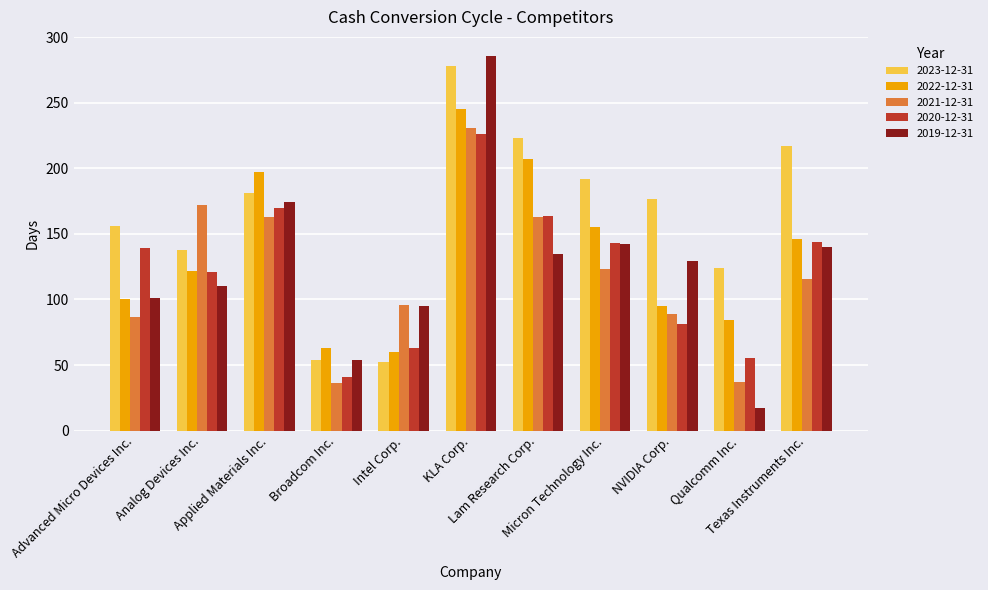

What position from the left is Qualcomm Inc.?

10